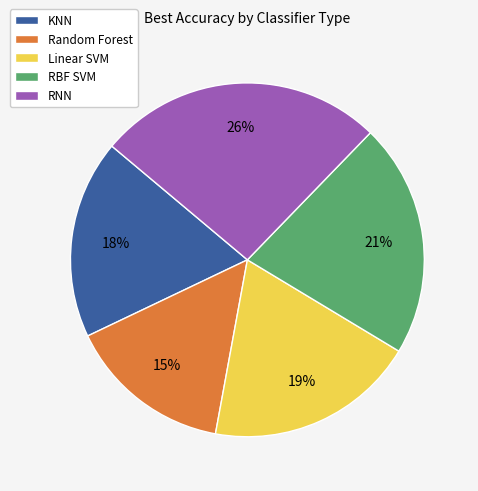

To the nearest percent, what is the combined percentage of KNN and Random Forest?

33%